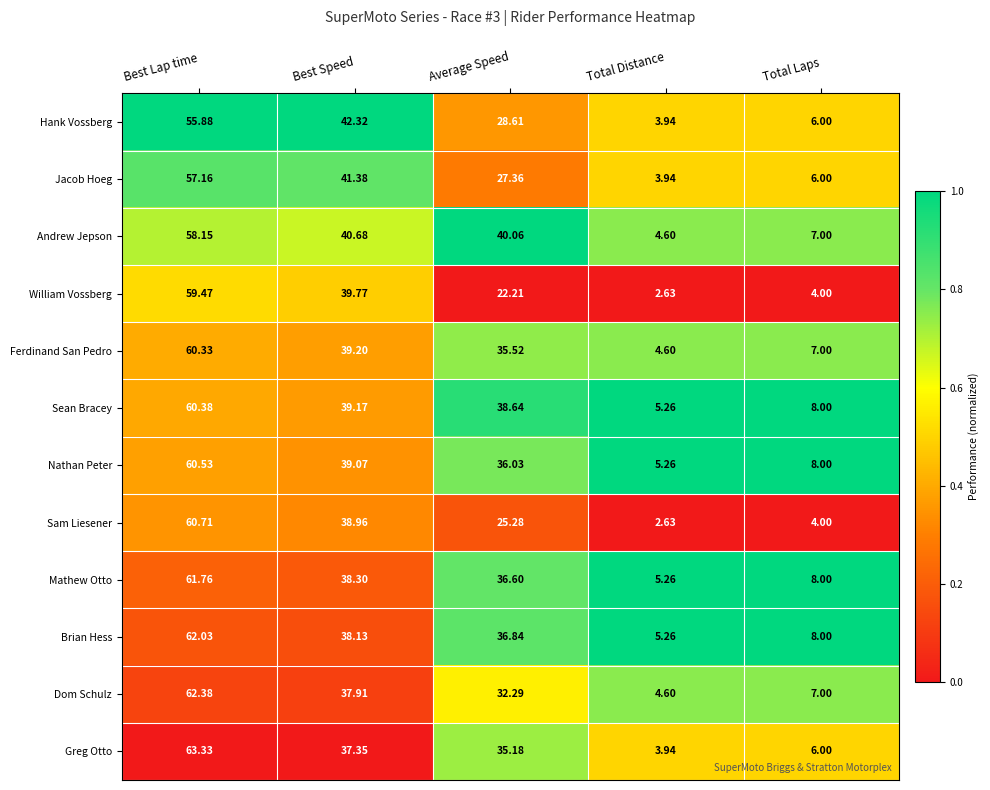

At Best Speed, list the series in order from largest to smallest.

Hank Vossberg, Jacob Hoeg, Andrew Jepson, William Vossberg, Ferdinand San Pedro, Sean Bracey, Nathan Peter, Sam Liesener, Mathew Otto, Brian Hess, Dom Schulz, Greg Otto